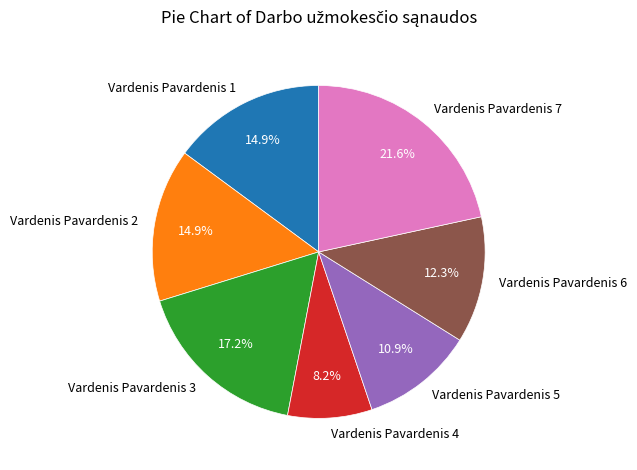

Approximately how many times larger is the value at Vardenis Pavardenis 2 compared to Vardenis Pavardenis 1?

1.0